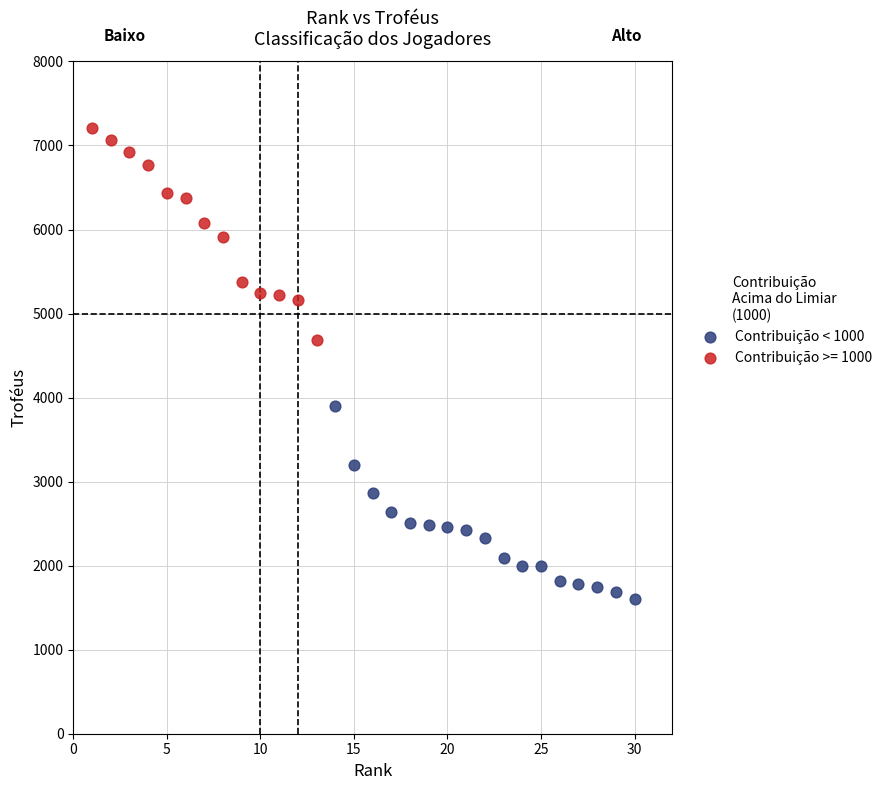

Which series contains the lowest Y value?

Contribuição < 1000